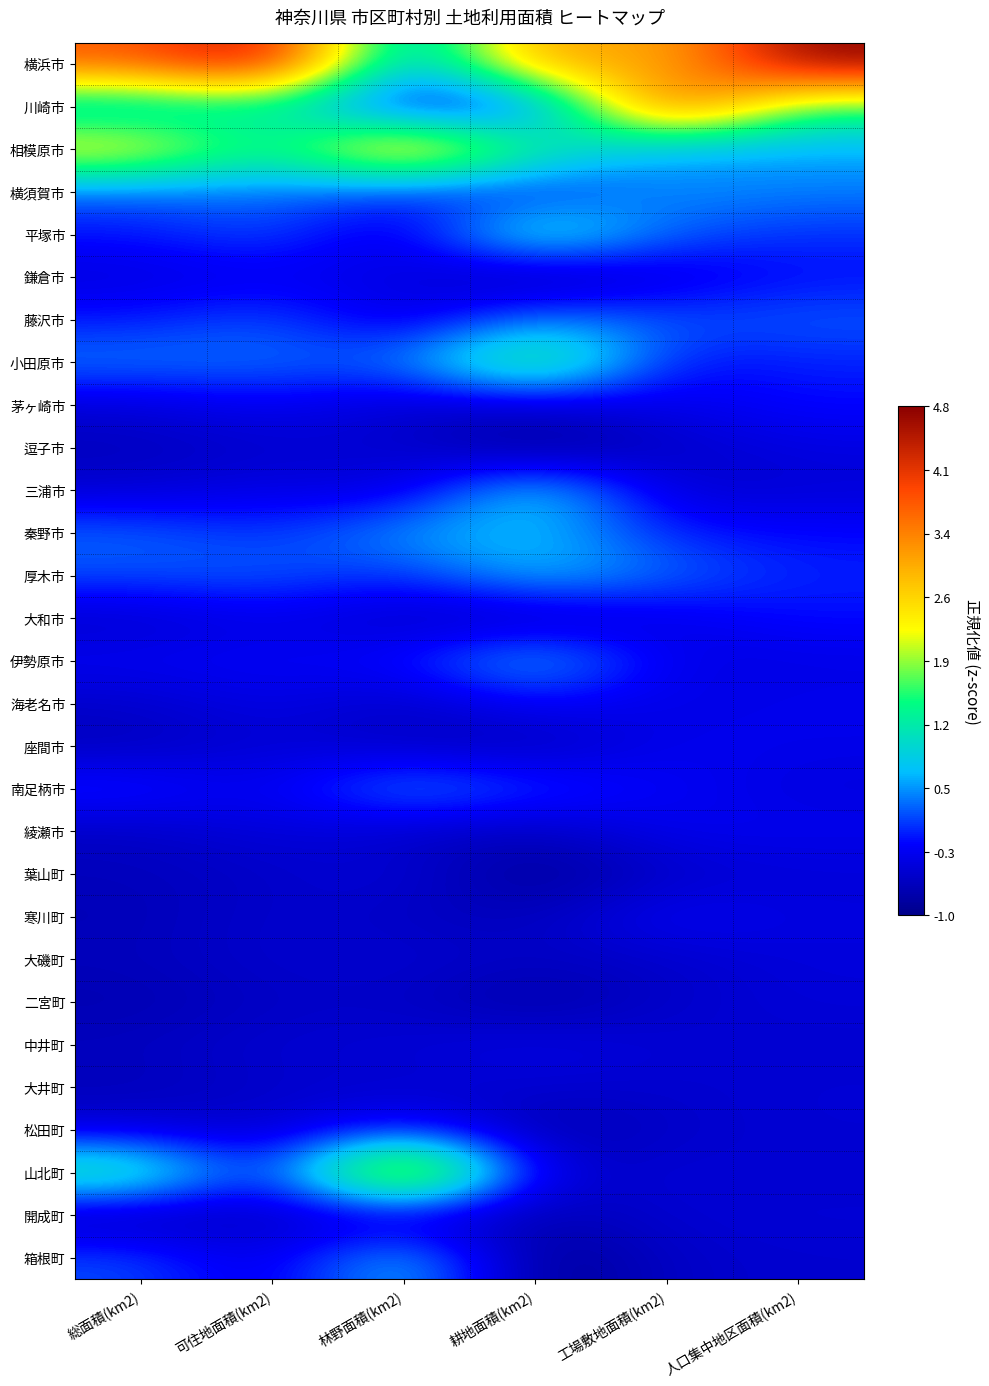

At how many categories does at least one series exceed 3?

6